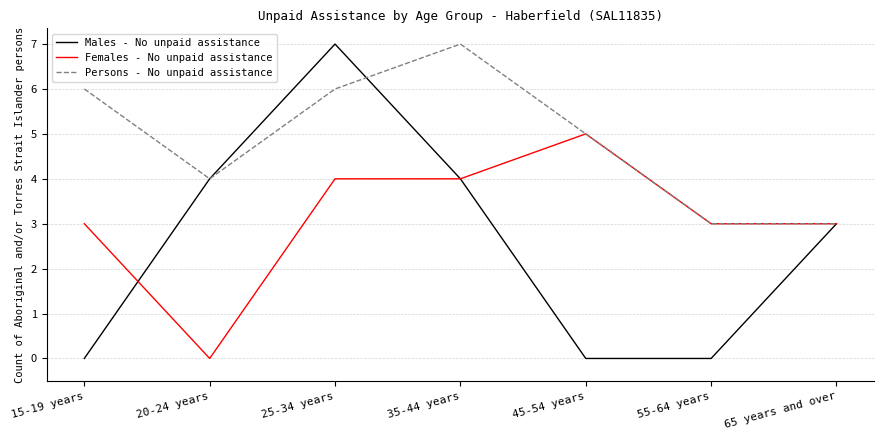

What is the difference between the maximum and minimum values in the Females - No unpaid assistance series?

5